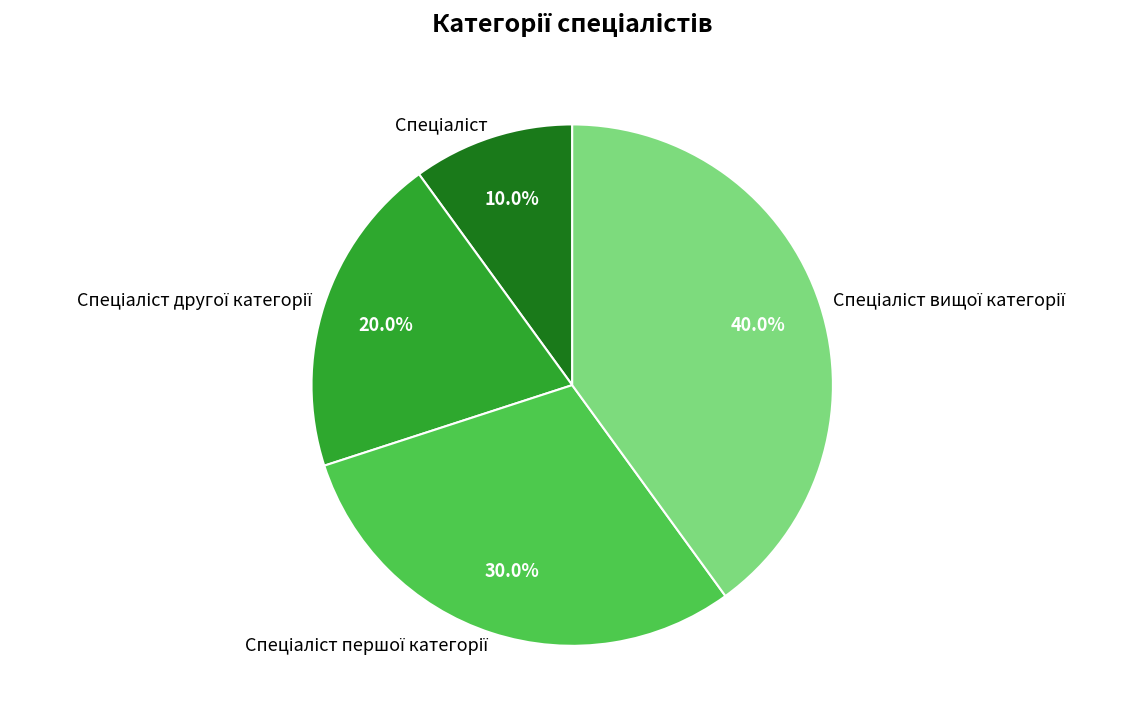

Is there a majority slice in this chart?

No